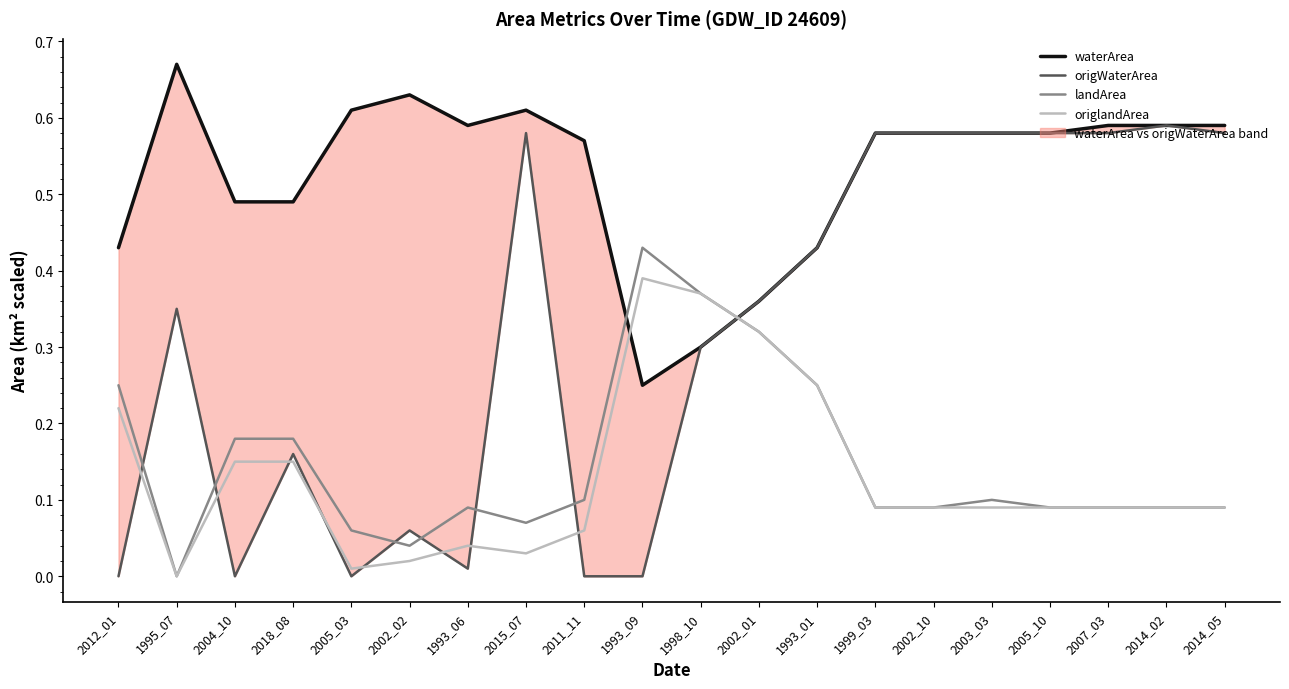

What are all the series names shown in the legend?

waterArea, origWaterArea, landArea, origlandArea